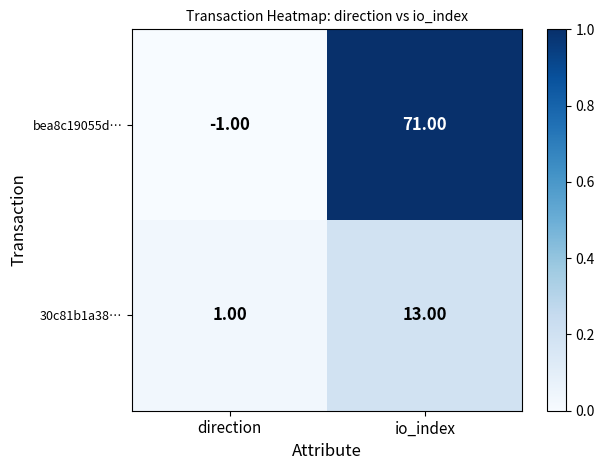

Count the number of data series in this chart.

2